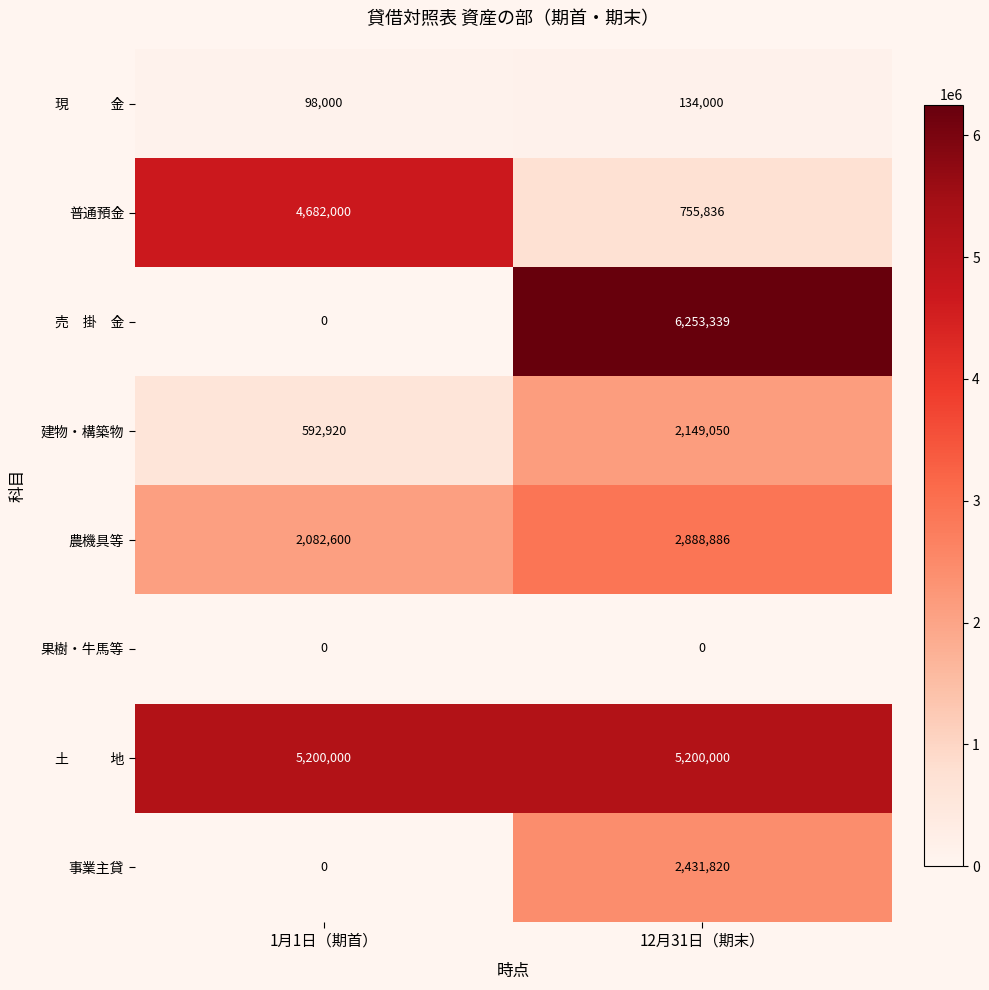

How many values in the 普通預金 series are below 4682000?

1